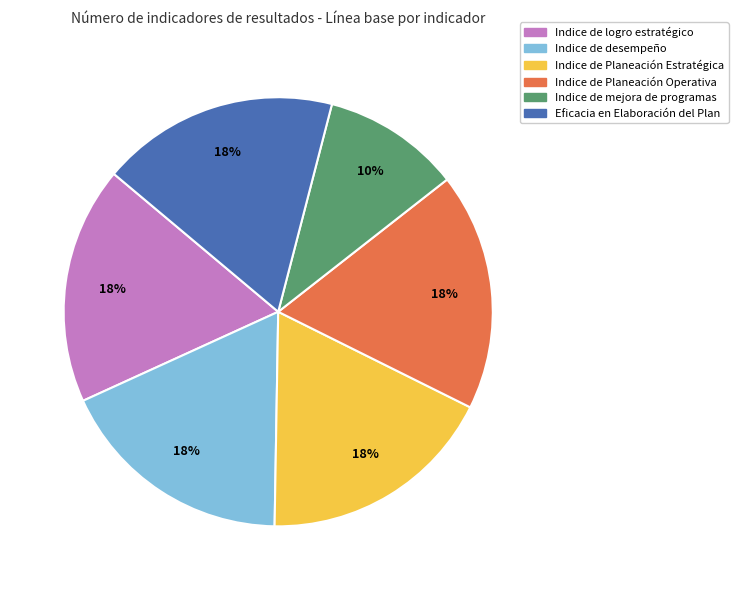

True or false: Indice de Planeación Estratégica accounts for 12% of the total.

False